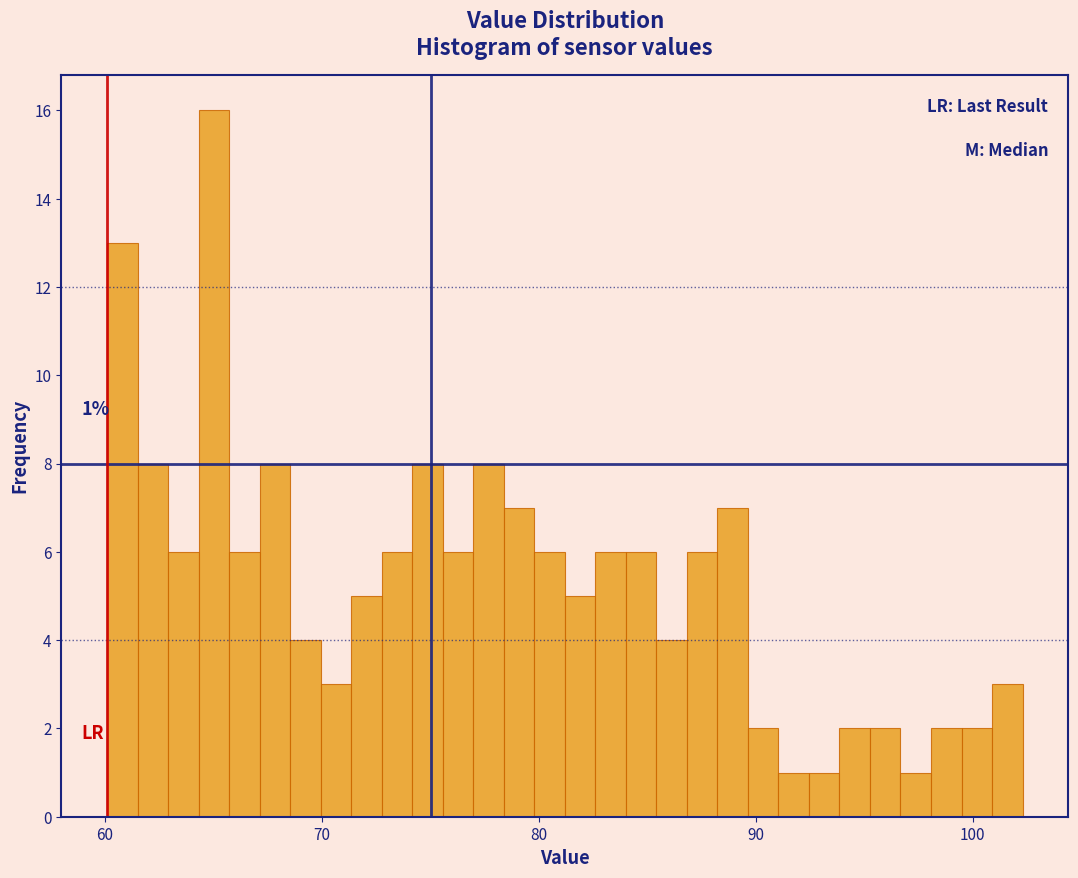

Read against the x-axis, roughly where is the centre of the tallest bar?

65